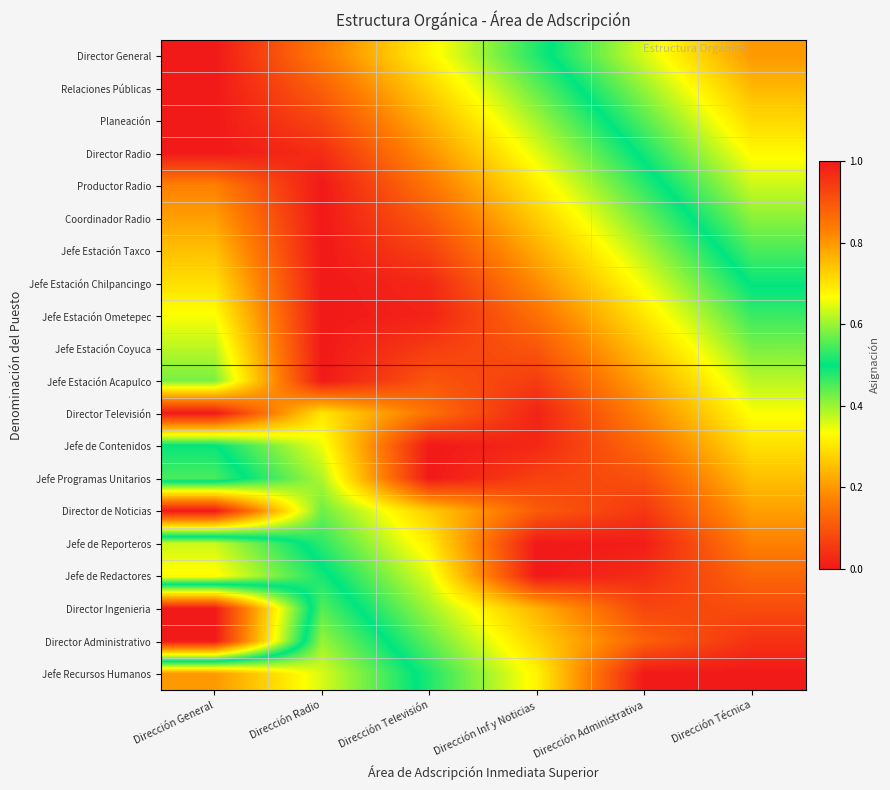

How many data points does each series have?

6